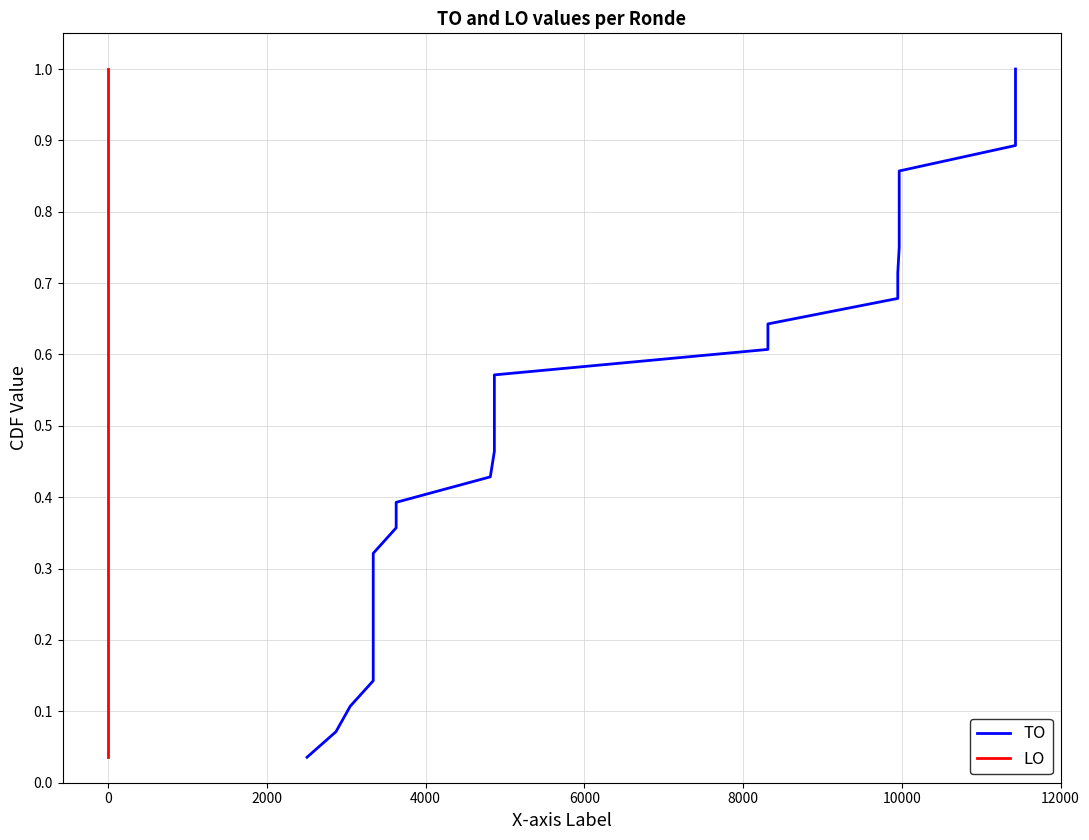

True or false: LO and TO cross at least once.

False